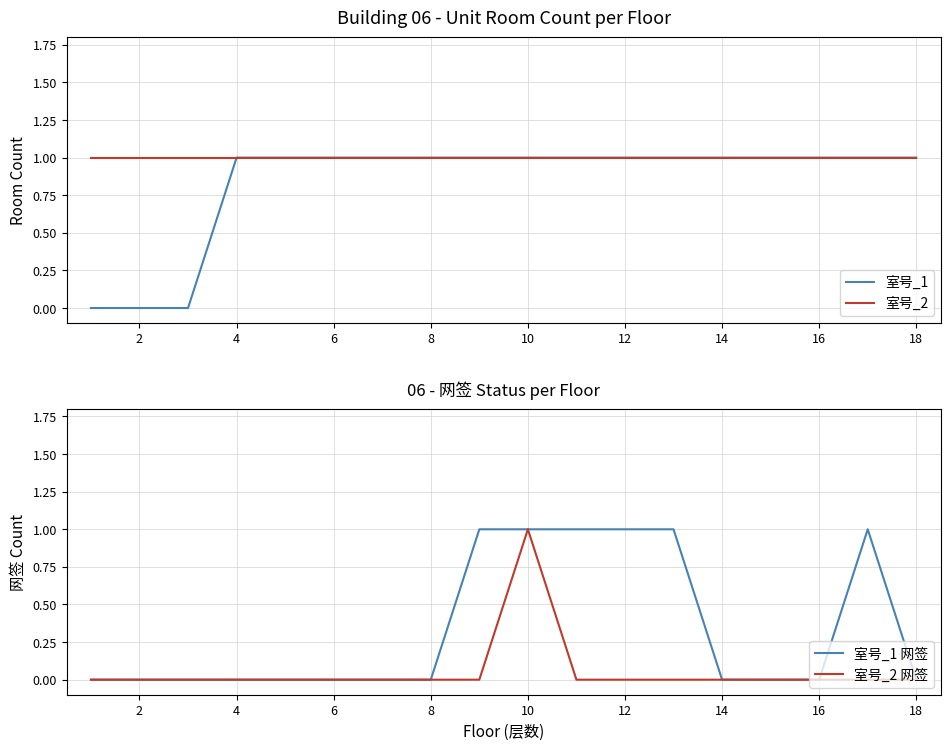

The value of 室号_1 at 12 is 2. True or false?

False